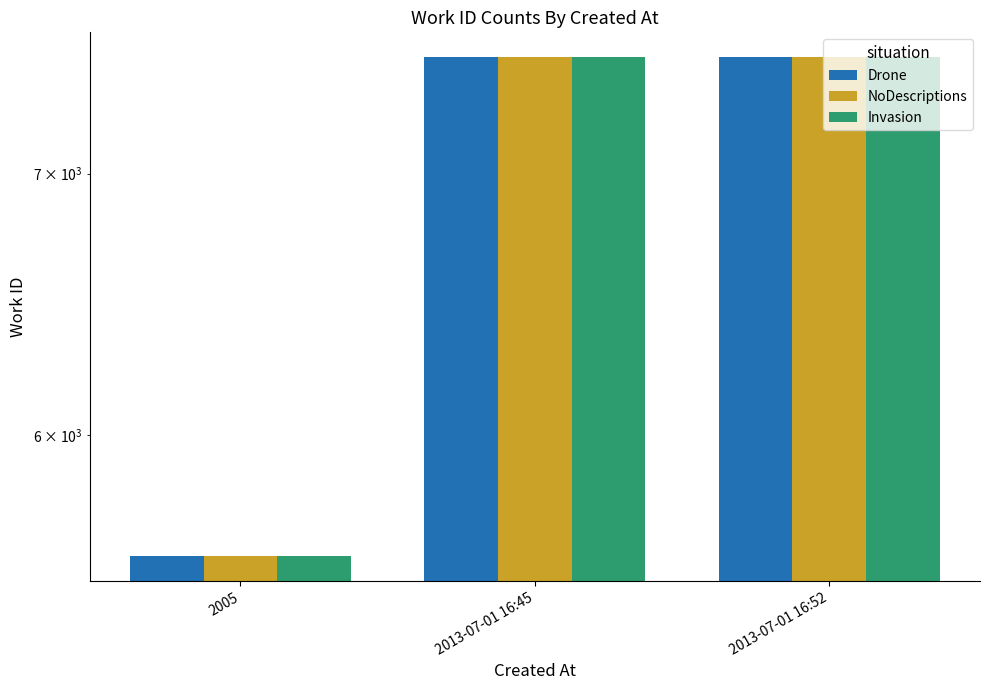

The value of Drone at 2013-07-01 16:52 is 1736. True or false?

False